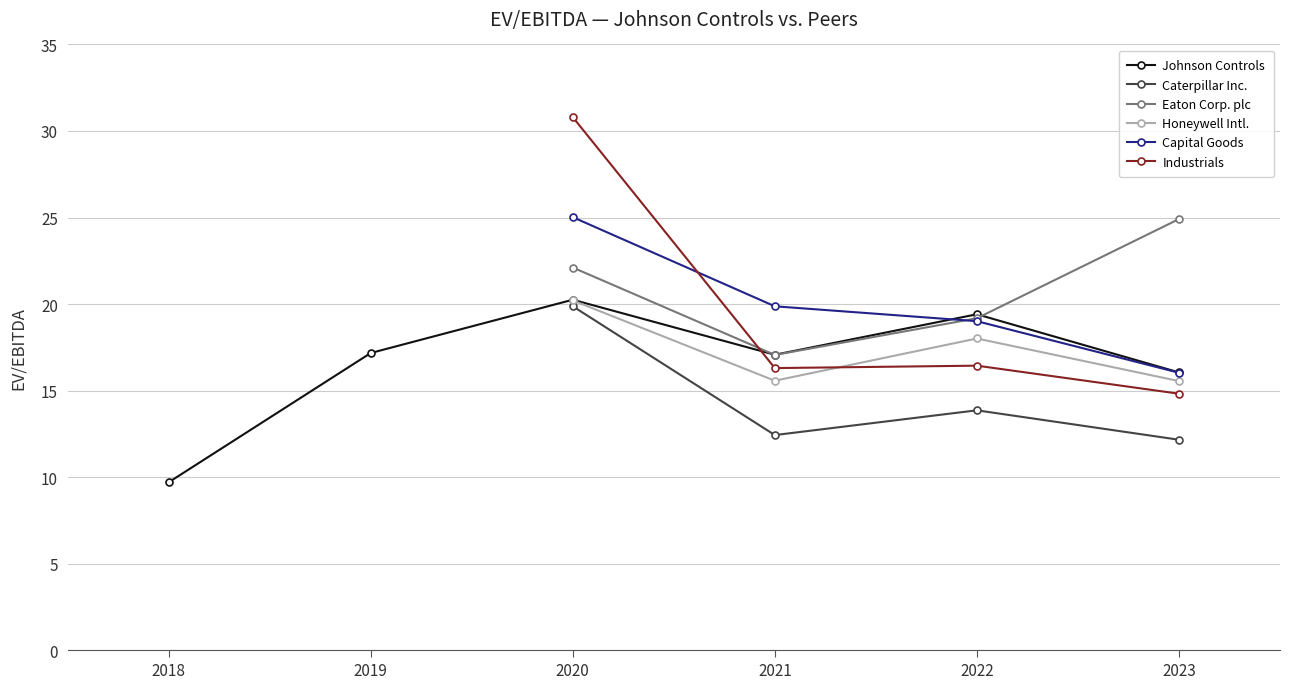

What is the value of the Caterpillar Inc. point at the 6th from the left?

12.2